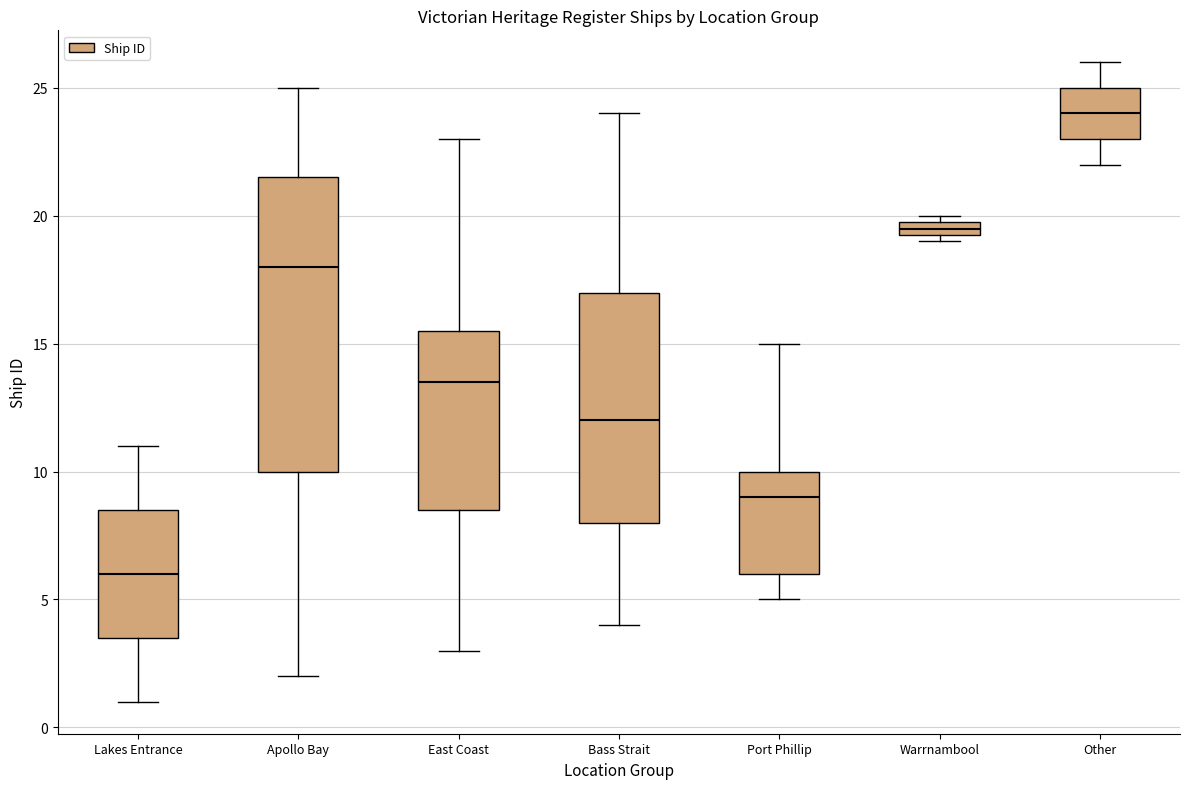

Where is the upper edge of the box for Warrnambool on the y-axis? The values are not printed on the chart, so give them approximately, as read against the axis.

20.0